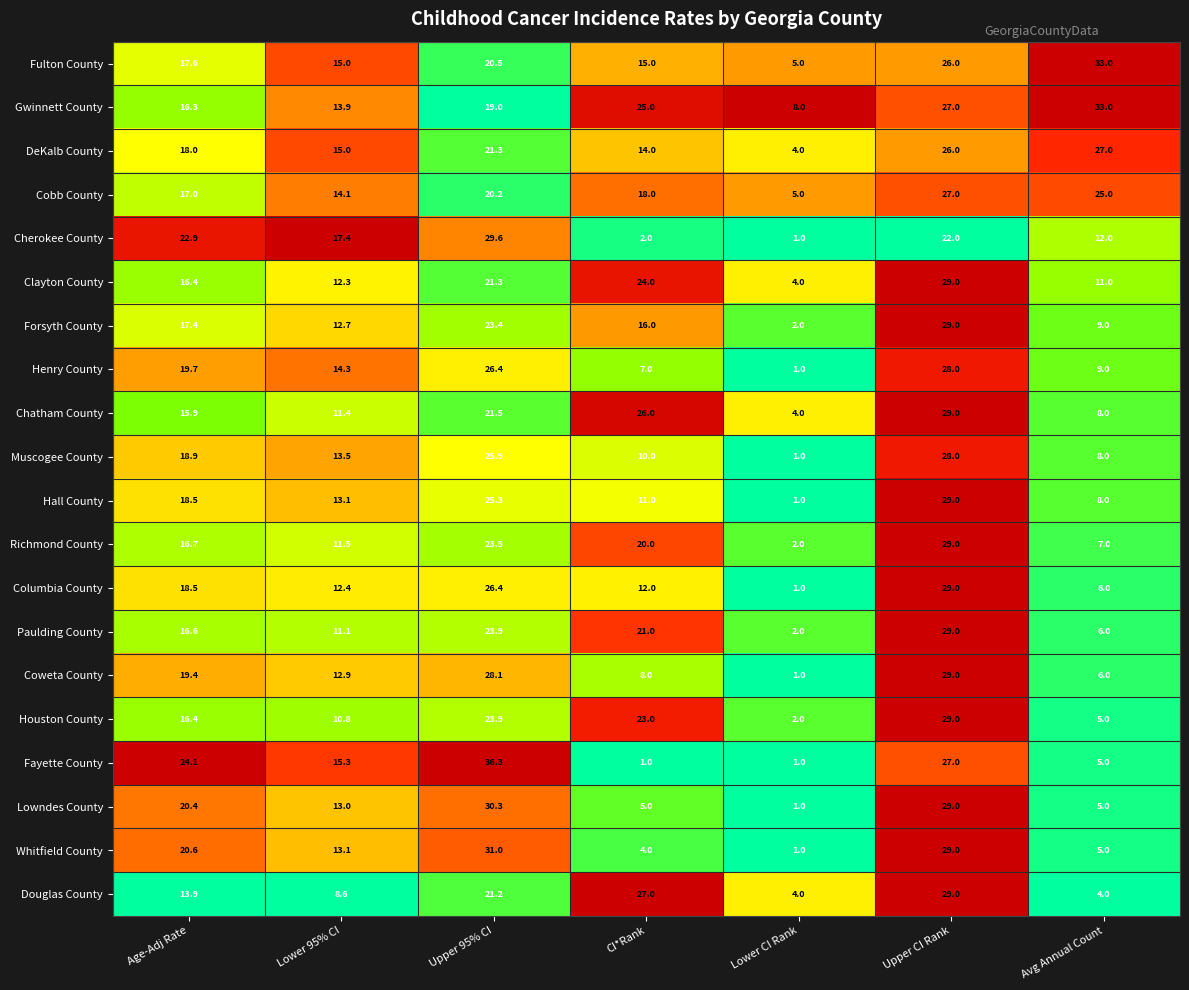

List the labels in order of Clayton County value, smallest first.

Lower CI Rank, Avg Annual Count, Lower 95% CI, Age-Adj Rate, Upper 95% CI, CI*Rank, Upper CI Rank